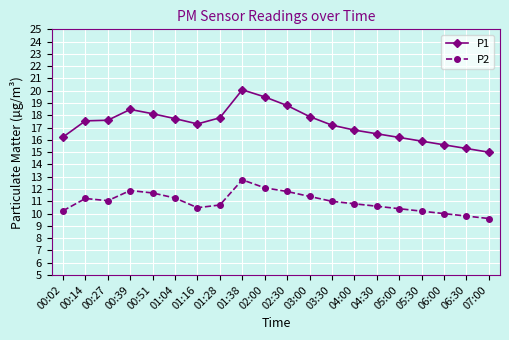

Does the chart display data point markers on the line(s)?

Yes